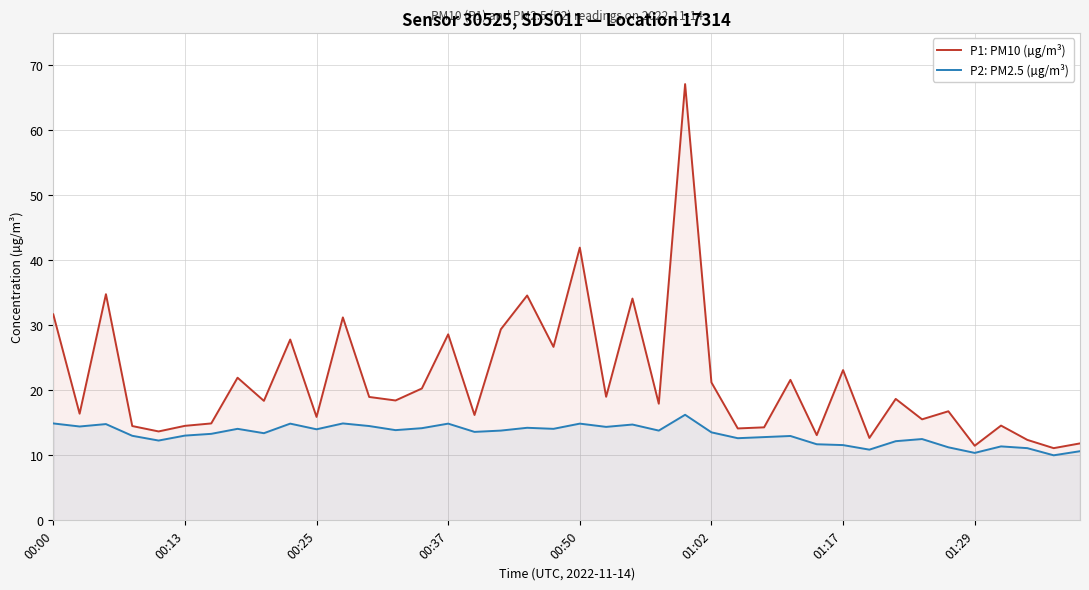

The P2: PM2.5 (µg/m³) series shows 22.9 at 00:13. True or false?

False